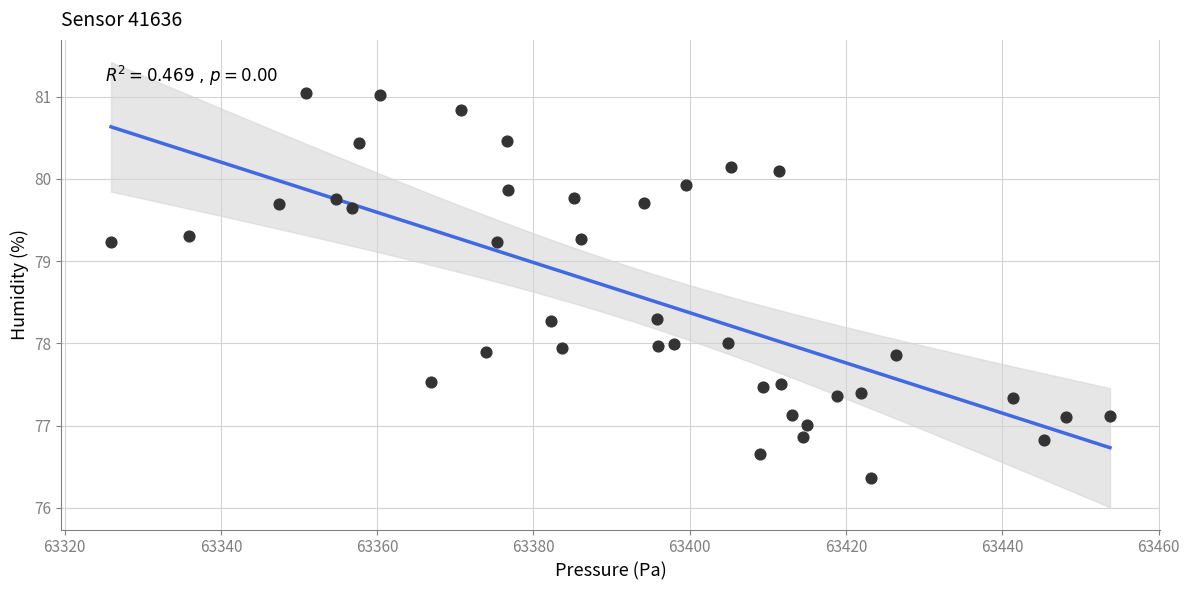

What is the range of X values (max minus min)?

127.8